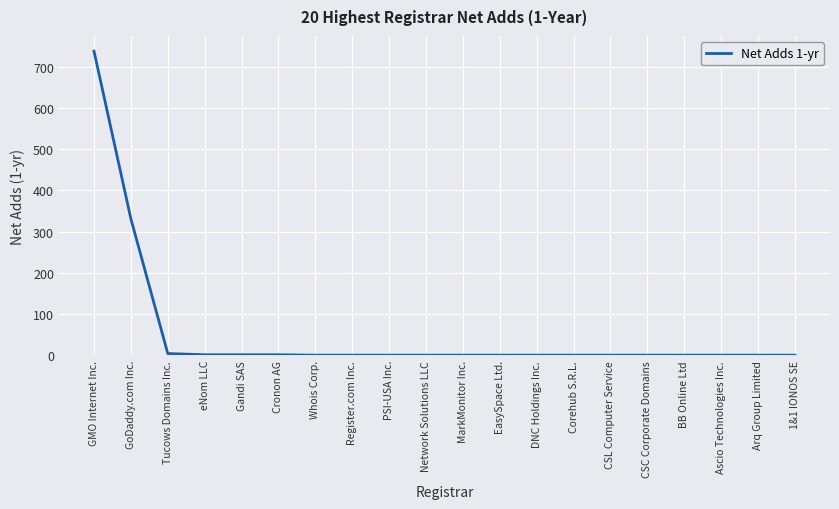

What is the difference between the maximum and minimum values?

738